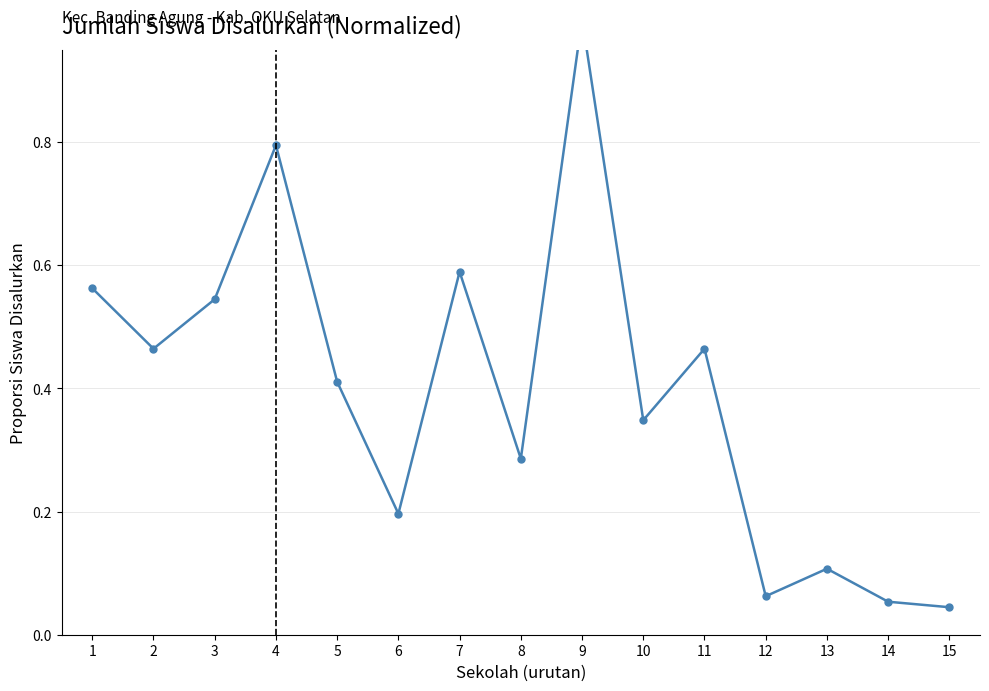

Is this an area chart (filled region under the line)?

No